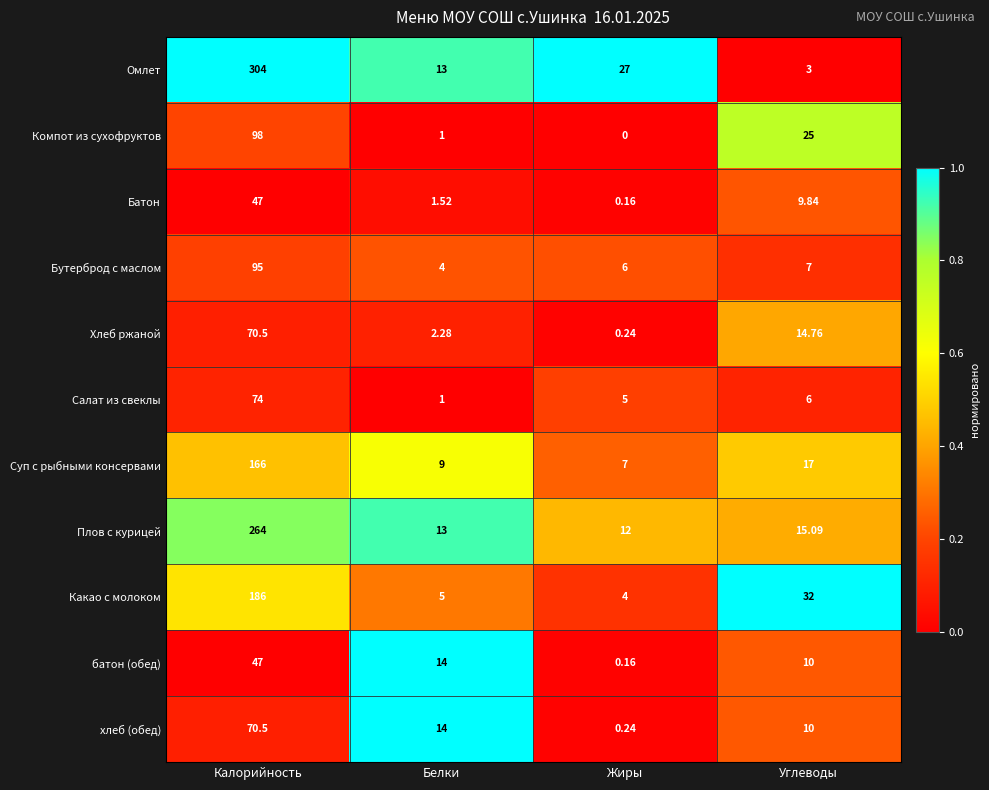

Rank the categories by хлеб (обед) value from lowest to highest.

Жиры, Углеводы, Белки, Калорийность